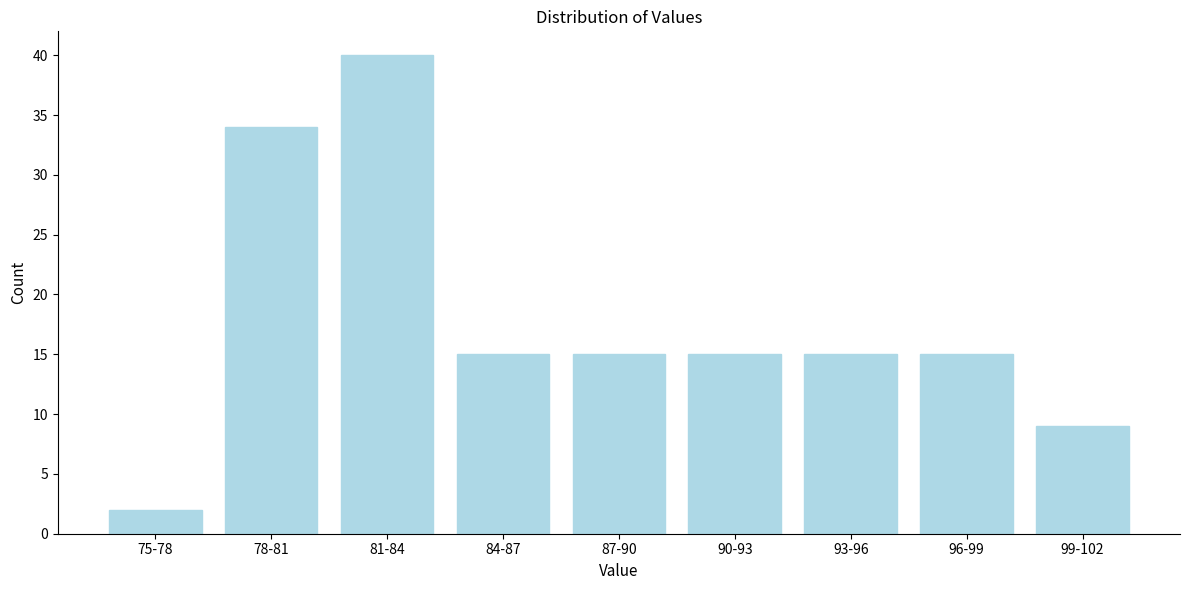

Reading right to left, extract all data points from this chart.

99-102=9	96-99=15	93-96=15	90-93=15	87-90=15	84-87=15	81-84=40	78-81=34	75-78=2